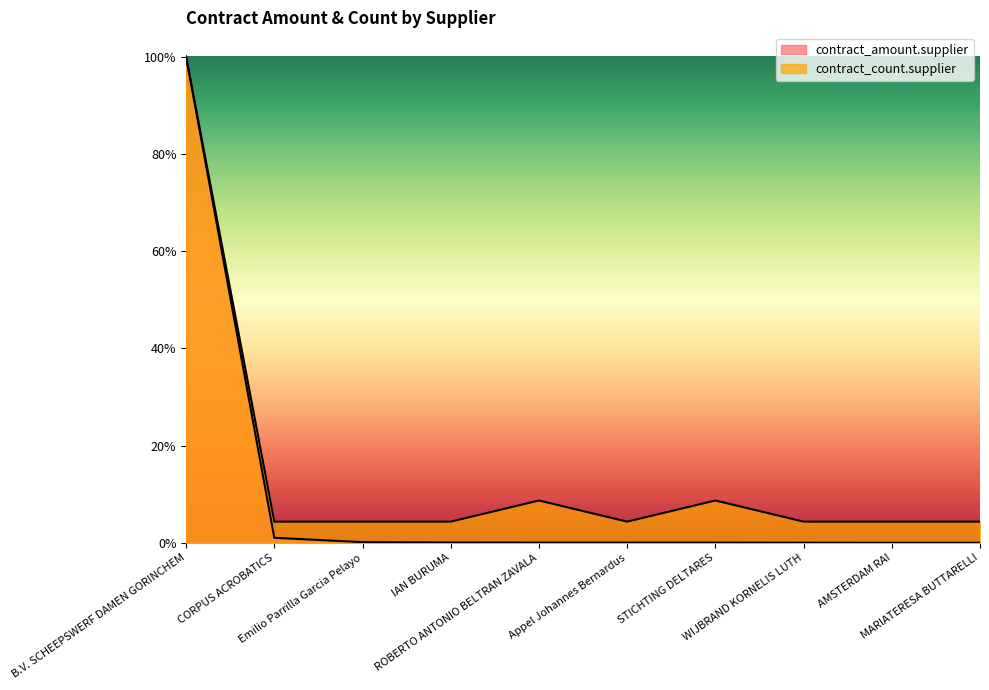

Rank the series by their average value, from lowest to highest.

contract_amount.supplier, contract_count.supplier